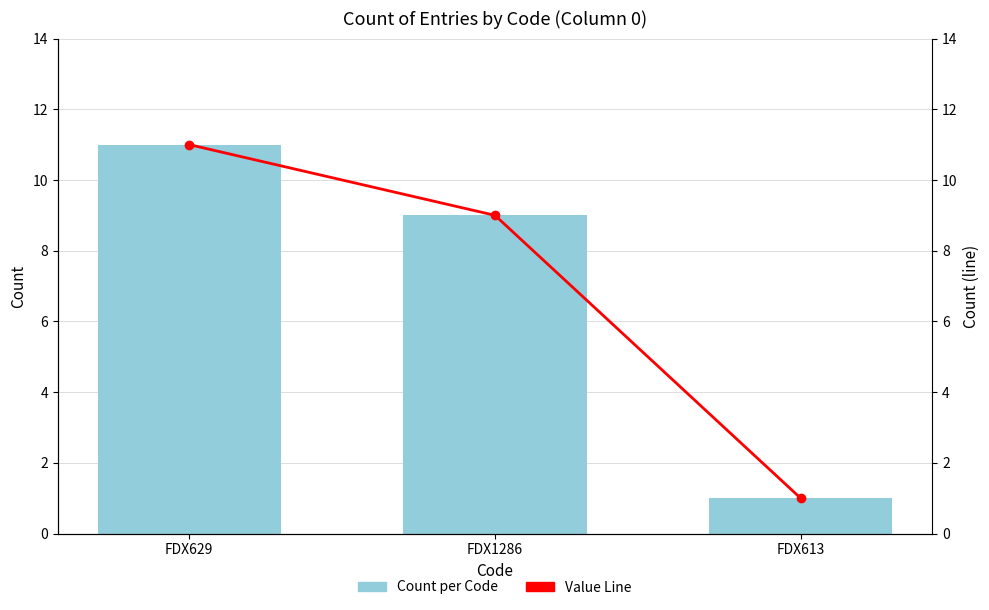

At how many categories does at least one series exceed 7?

2